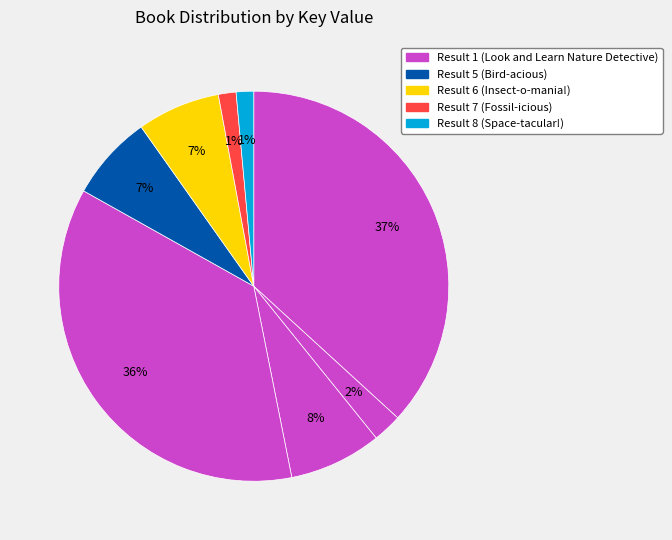

Count the number of slices in the pie.

8